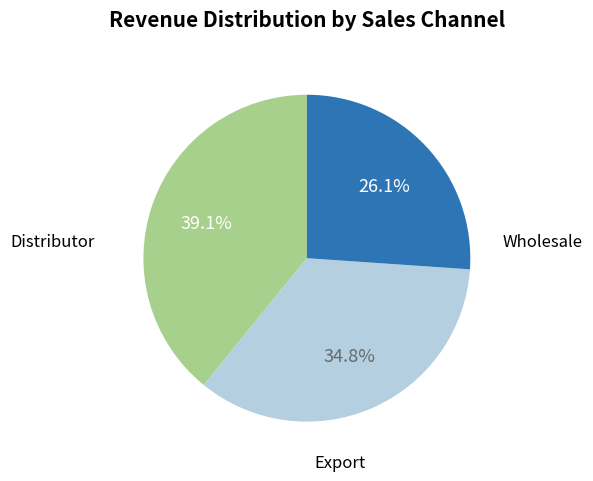

Is there any slice that represents more than half of the pie?

No